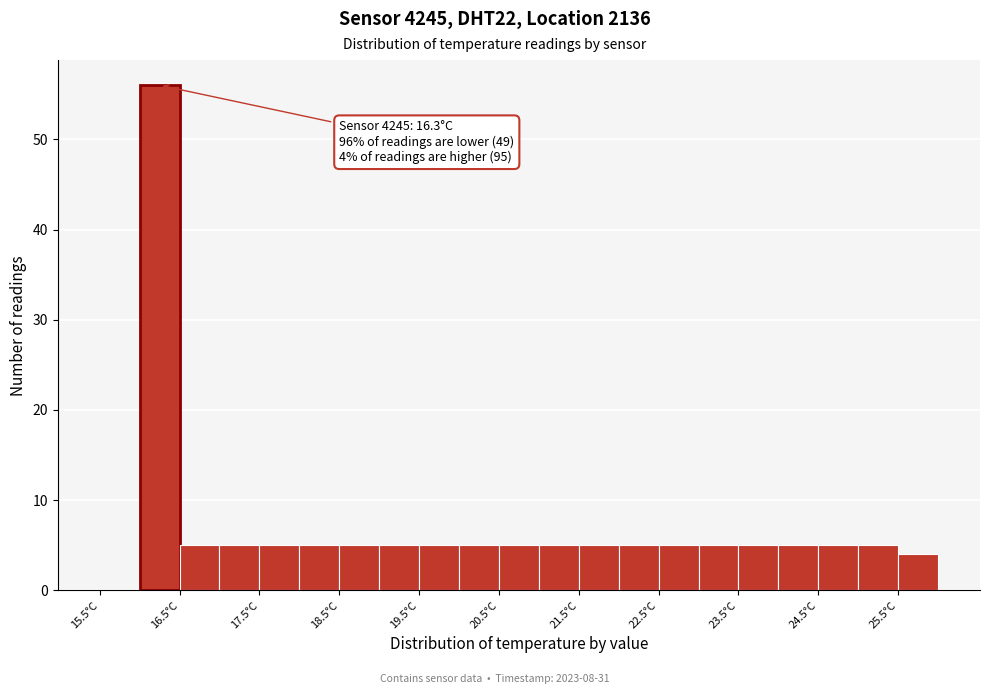

Which range on the x-axis has the tallest bar?

16.0 to 16.5